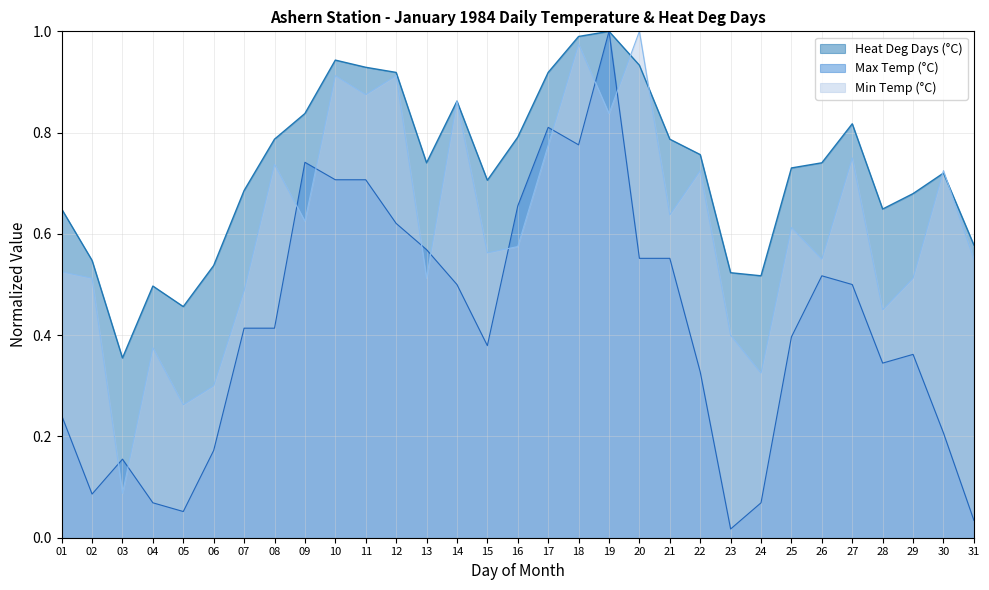

At which label is Min Temp (°C) closest to 0?

03